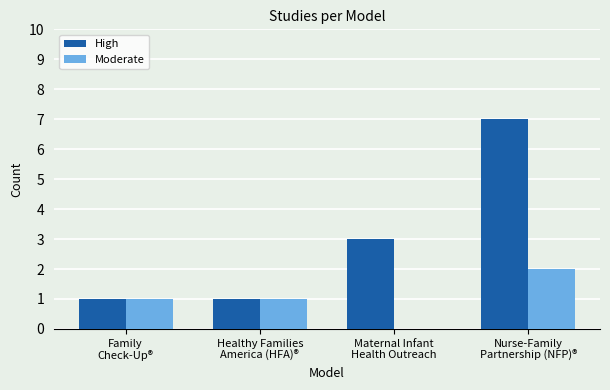

The Moderate series shows 0 at Maternal Infant
Health Outreach. True or false?

True